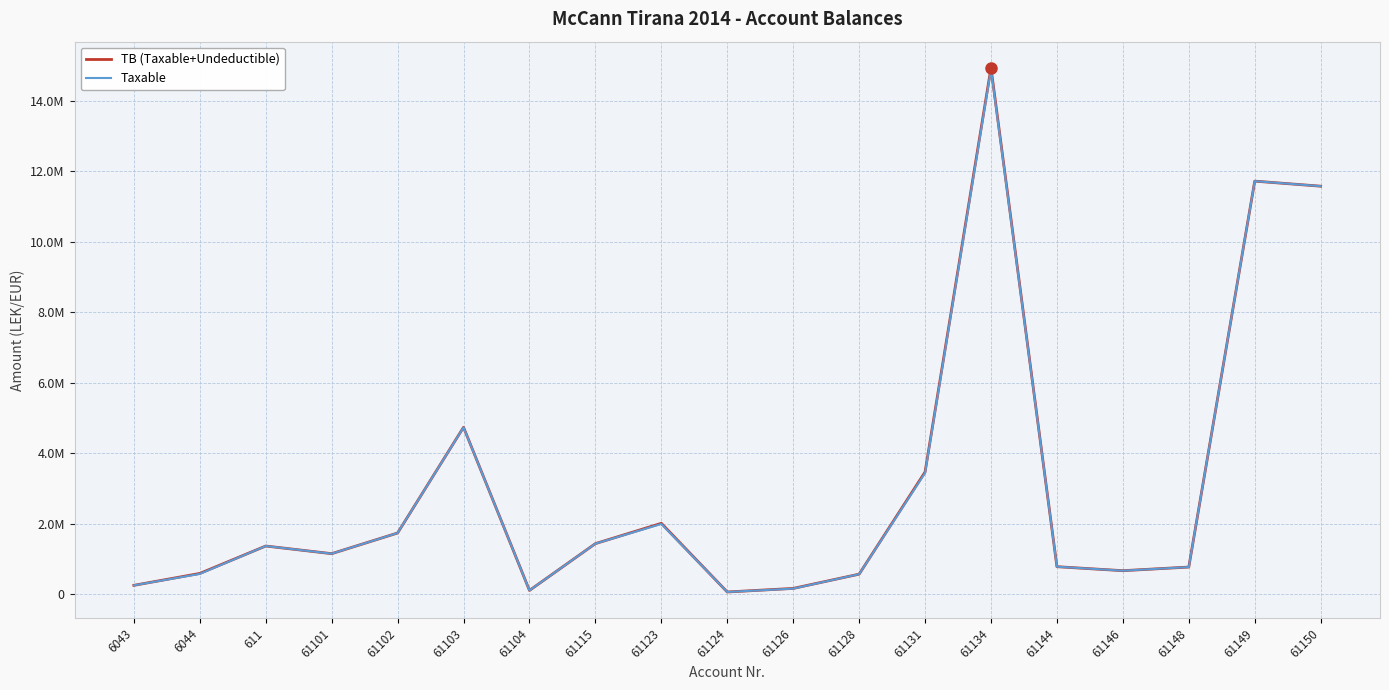

True or false: Taxable and TB (Taxable+Undeductible) intersect in this chart.

False